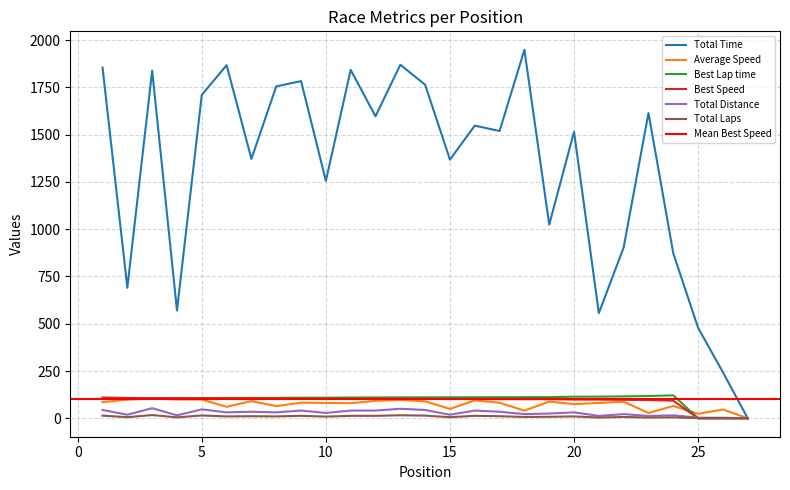

True or false: Average Speed and Total Distance intersect in this chart.

False